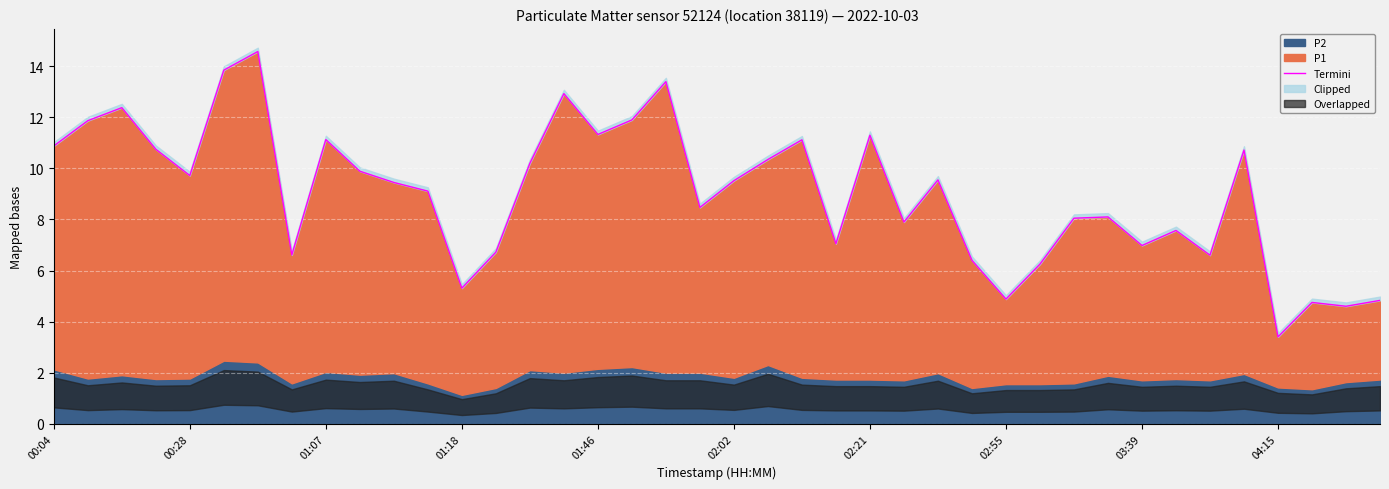

True or false: the data shows 3.9 at 17.

False